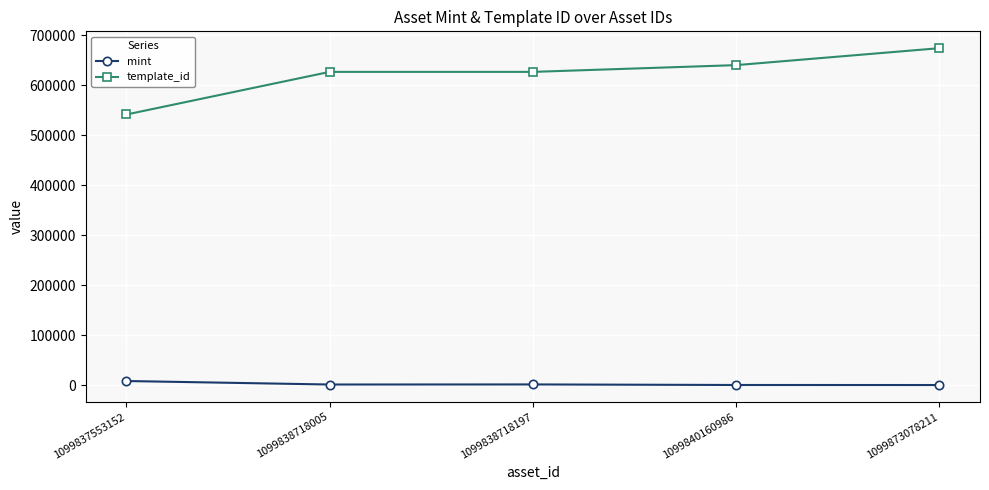

What is the difference between the mint values at 1099837553152 and 1099873078211?

8030